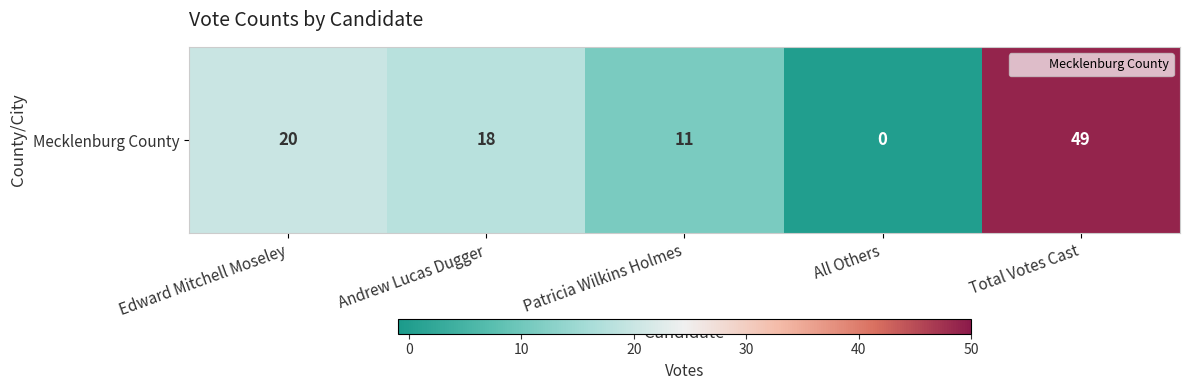

Reading left to right, transcribe all the data shown in this chart.

Edward Mitchell Moseley=20	Andrew Lucas Dugger=18	Patricia Wilkins Holmes=11	All Others=0	Total Votes Cast=49